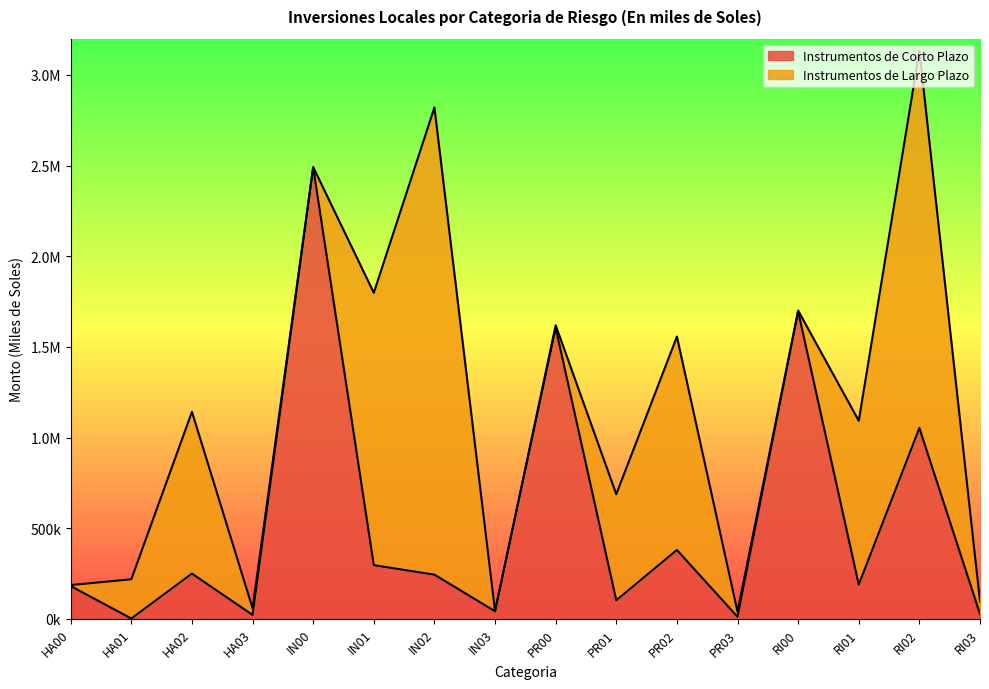

Which category has the lowest value across all series?

HA01